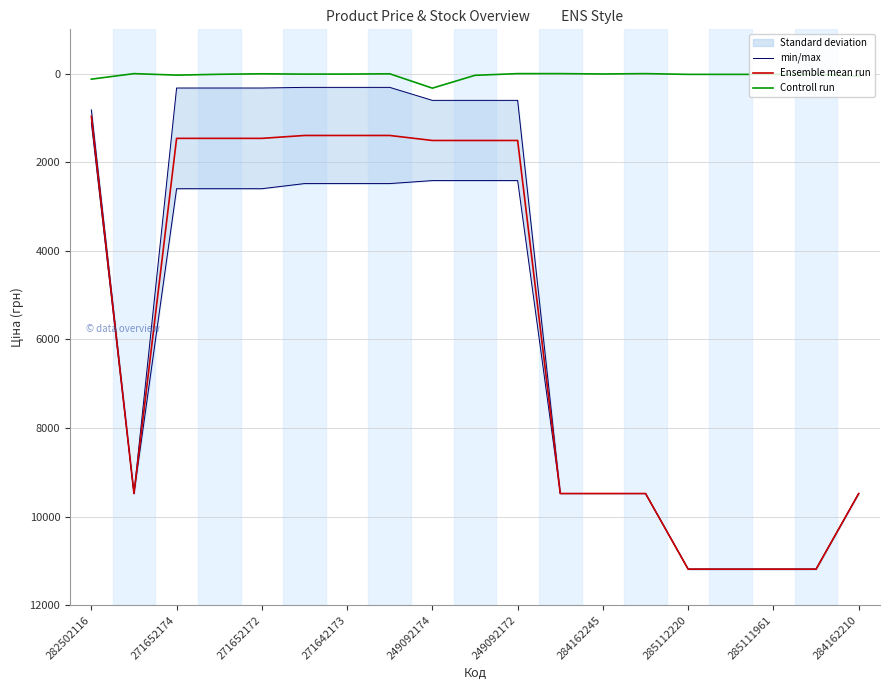

True or false: Ensemble mean run and Controll run intersect in this chart.

False